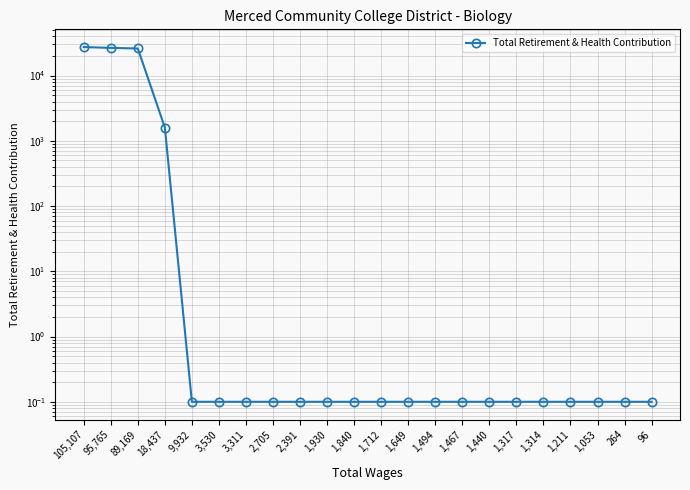

What is the smallest value displayed?

0.1